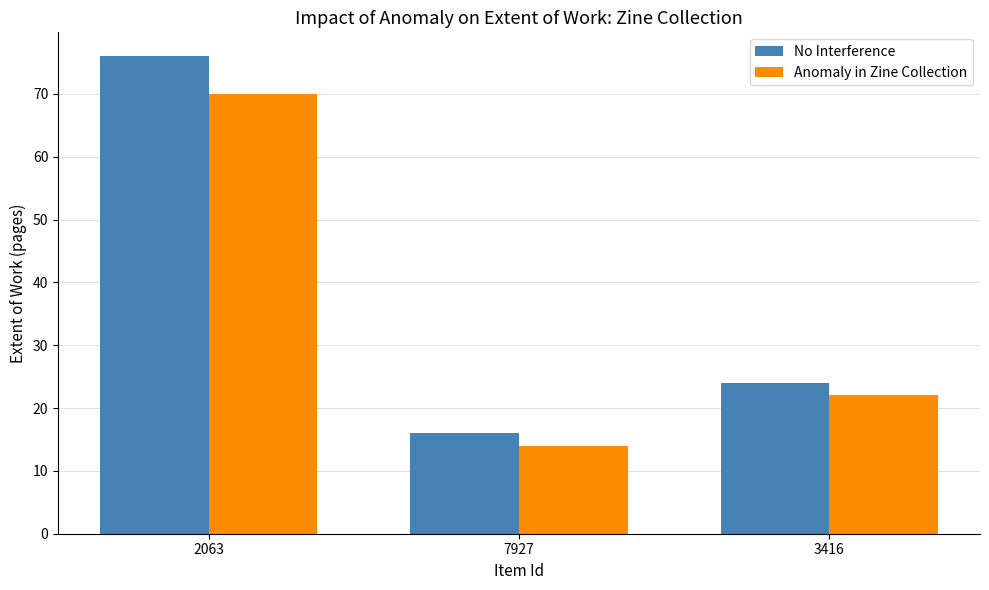

What is the approximate value of No Interference at 2063, to the nearest 10?

80